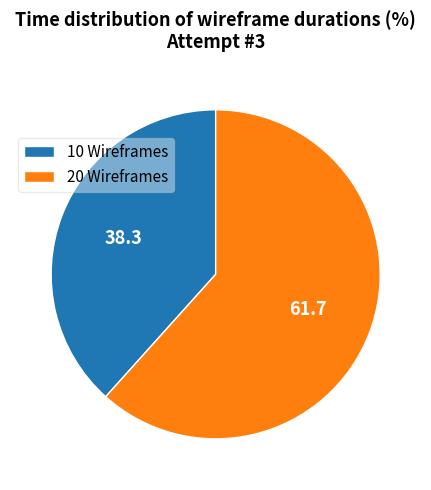

How many slices are in this pie chart?

2